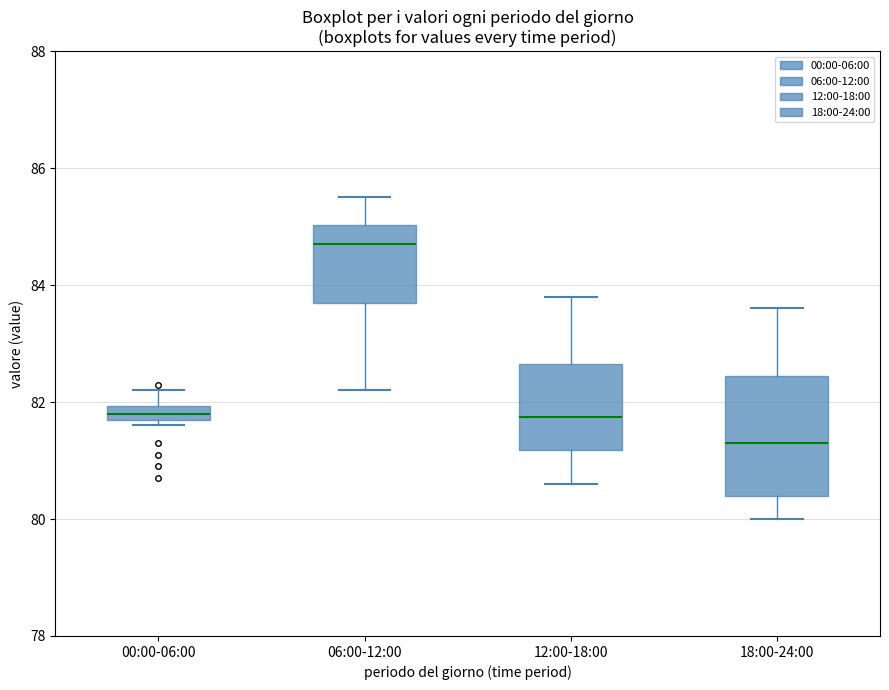

Which box's median line is the lowest?

18:00-24:00